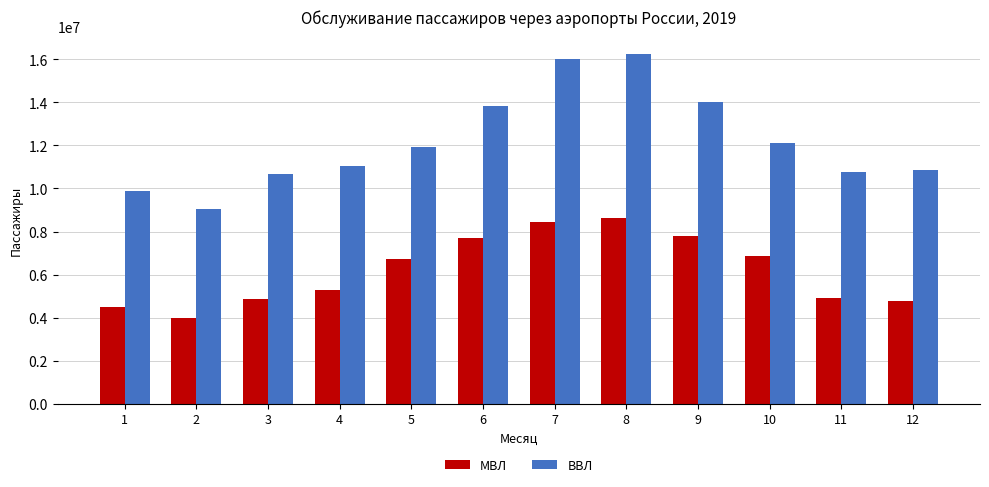

At how many categories does at least one series exceed 6151860?

12